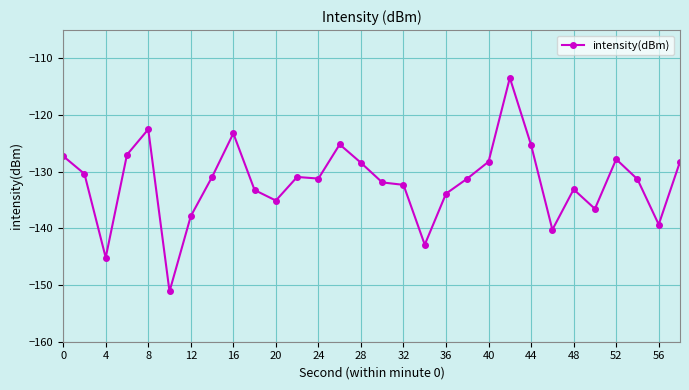

What is the value of the 12th point from the left?

-130.9